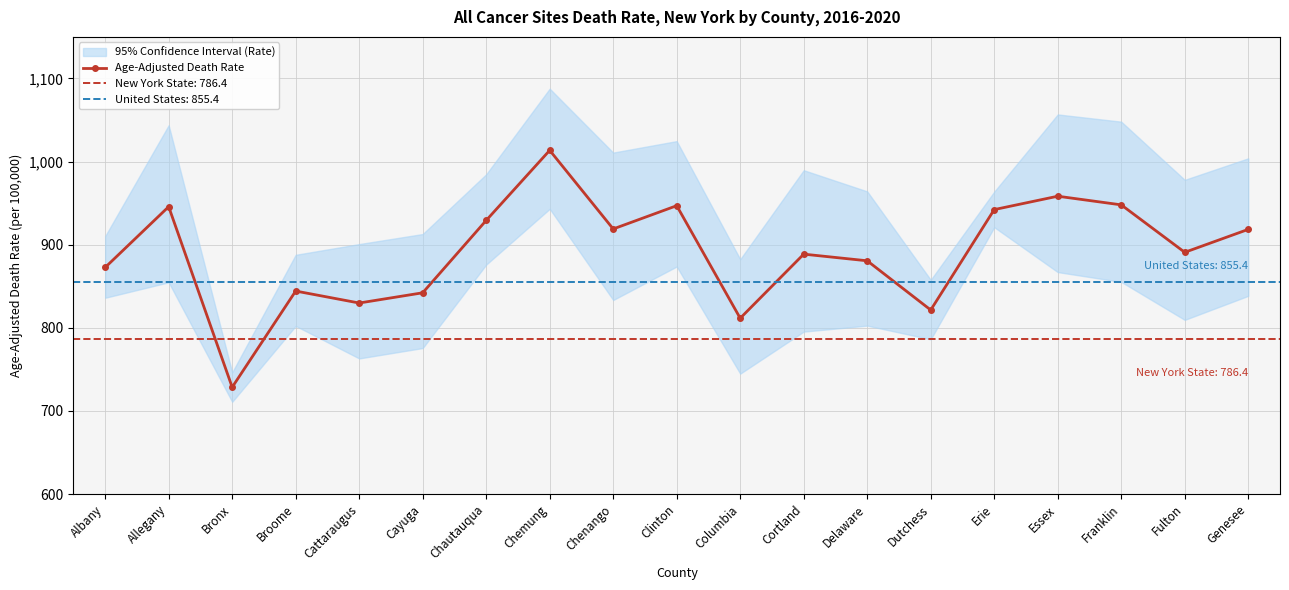

Where is the data nearest to the value 871?

Albany